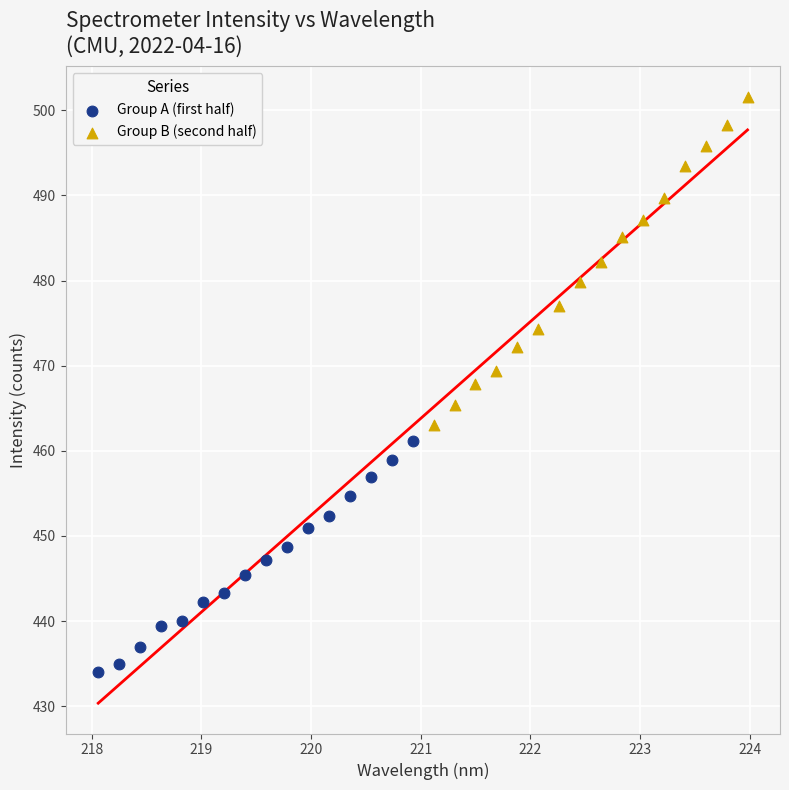

Which series reaches the maximum Y coordinate?

Group B (second half)